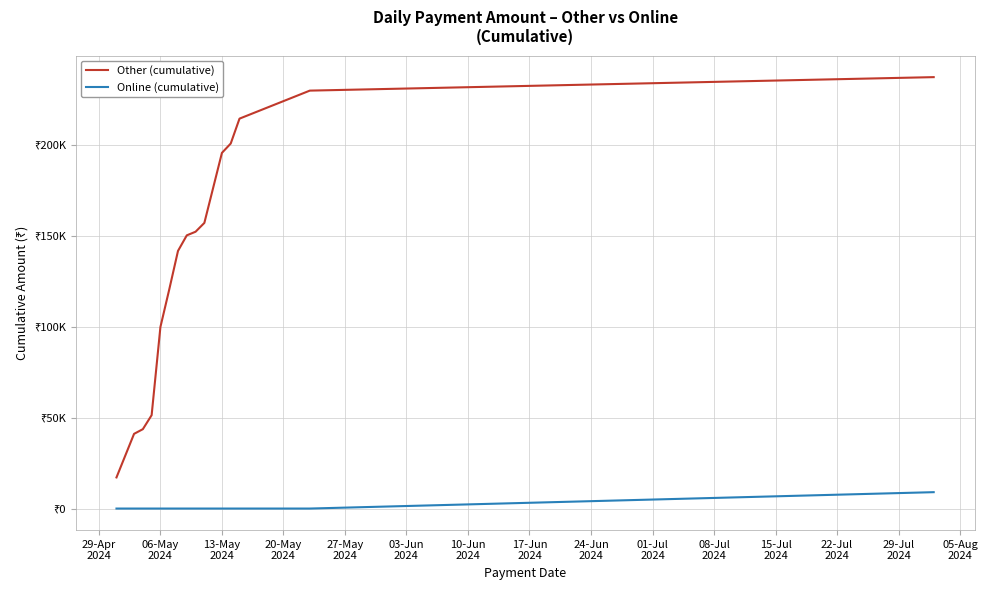

True or false: Other (cumulative) and Online (cumulative) intersect in this chart.

False